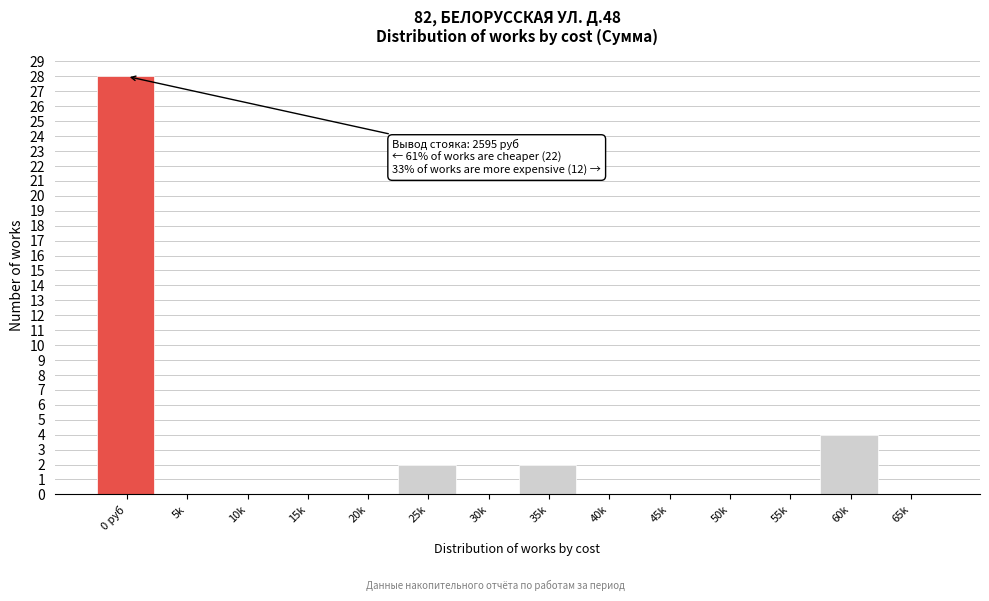

Reading right to left, transcribe all the data shown in this chart.

65k=0	60k=4	55k=0	50k=0	45k=0	40k=0	35k=2	30k=0	25k=2	20k=0	15k=0	10k=0	5k=0	0 руб=28